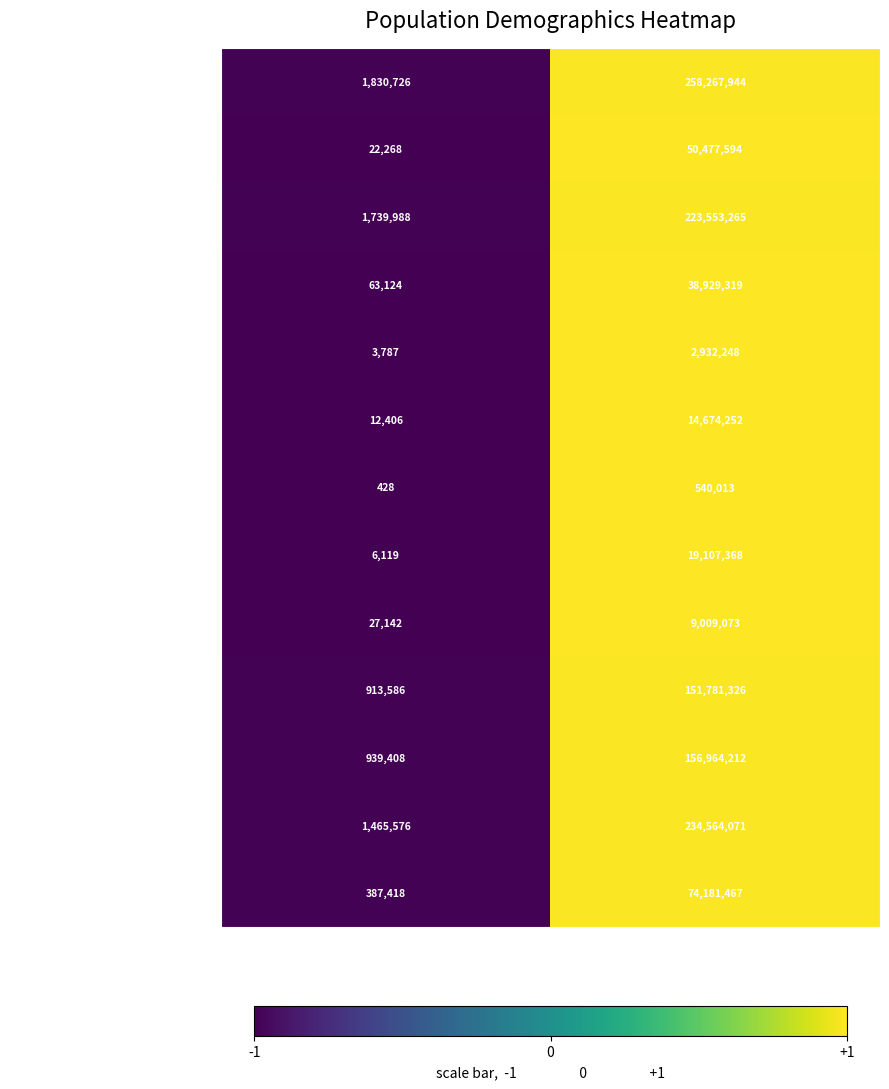

Which category has the lowest value across all series?

West Virginia